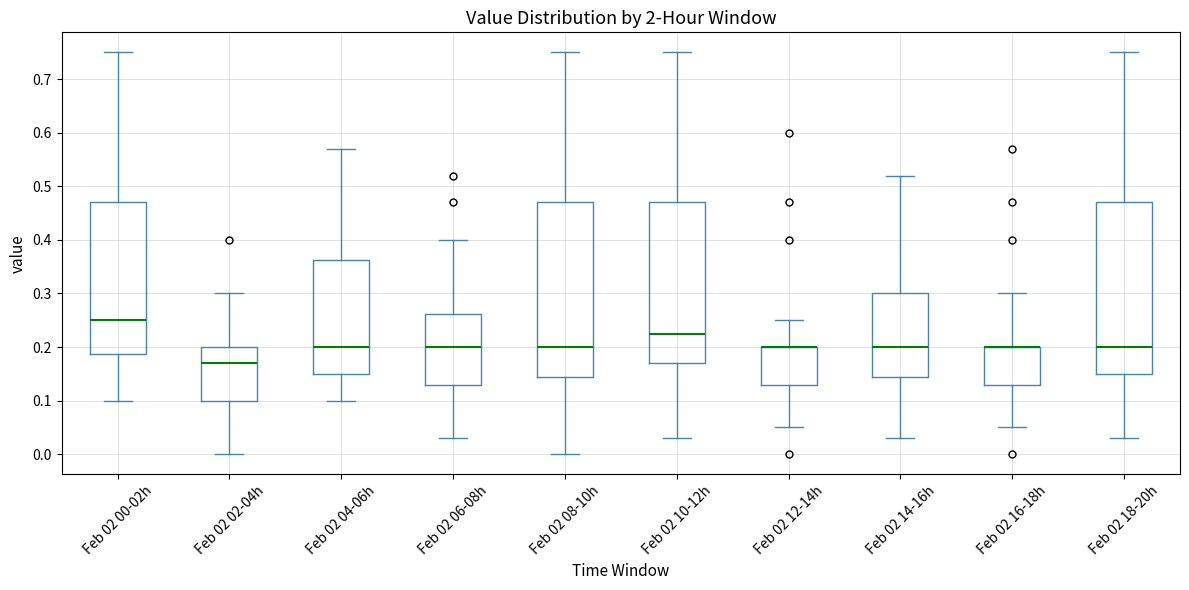

Reading left to right, read every box against the y-axis: the position of its median line, the range the box covers, and the ends of its whiskers. The values are not printed on the chart, so give them approximately, as read against the axis.

Feb 02 00-02h: median 0.25, box 0.19 to 0.47, whiskers 0.10 to 0.75
Feb 02 02-04h: median 0.17, box 0.10 to 0.20, whiskers 0.00 to 0.30
Feb 02 04-06h: median 0.20, box 0.15 to 0.36, whiskers 0.10 to 0.57
Feb 02 06-08h: median 0.20, box 0.13 to 0.26, whiskers 0.03 to 0.40
Feb 02 08-10h: median 0.20, box 0.15 to 0.47, whiskers 0.00 to 0.75
Feb 02 10-12h: median 0.23, box 0.17 to 0.47, whiskers 0.03 to 0.75
Feb 02 12-14h: median 0.20 (drawn on the box's upper edge), box 0.13 to 0.20, whiskers 0.05 to 0.25
Feb 02 14-16h: median 0.20, box 0.15 to 0.30, whiskers 0.03 to 0.52
Feb 02 16-18h: median 0.20 (drawn on the box's upper edge), box 0.13 to 0.20, whiskers 0.05 to 0.30
Feb 02 18-20h: median 0.20, box 0.15 to 0.47, whiskers 0.03 to 0.75